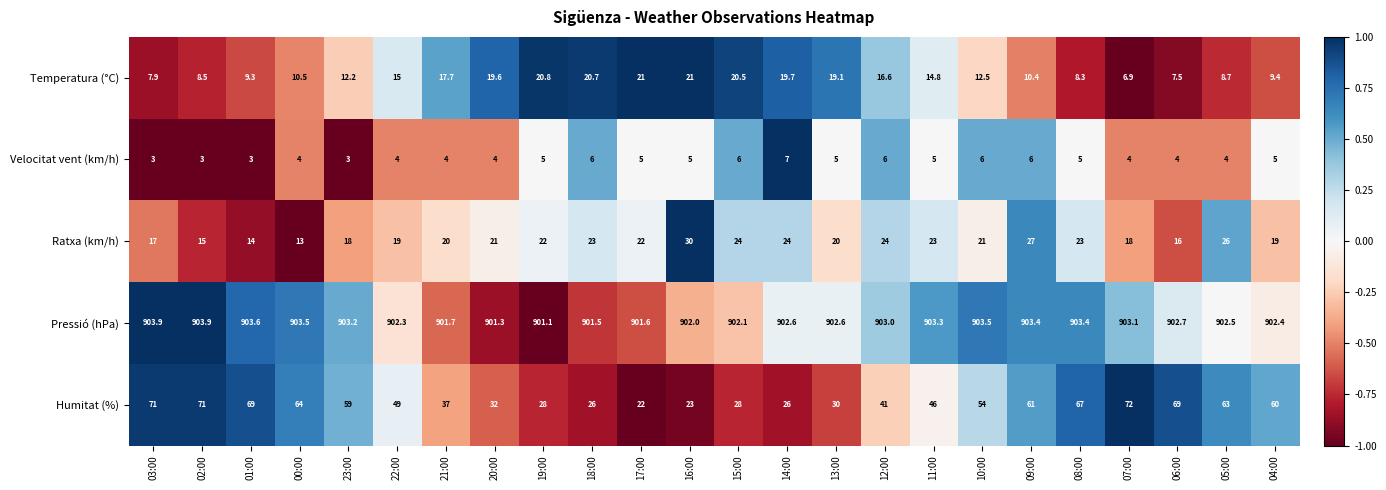

Is it true that Velocitat vent (km/h) equals 4.0 at 05:00?

True